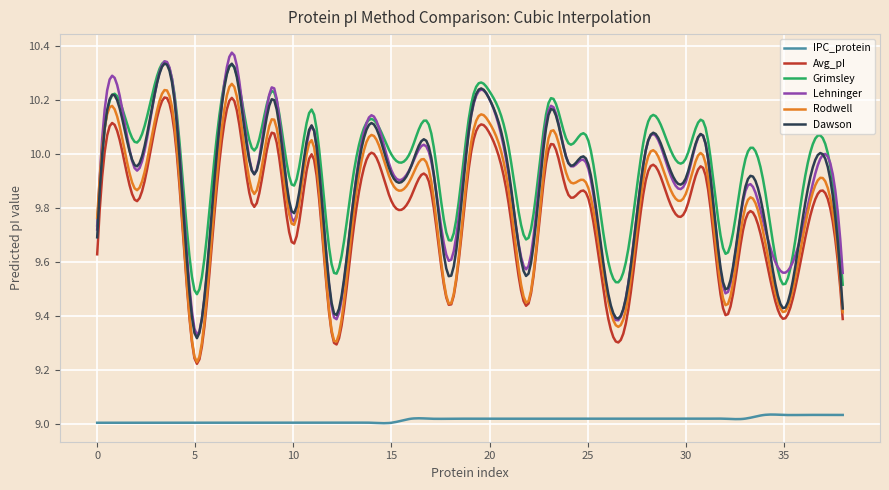

True or false: Grimsley and IPC_protein intersect in this chart.

False